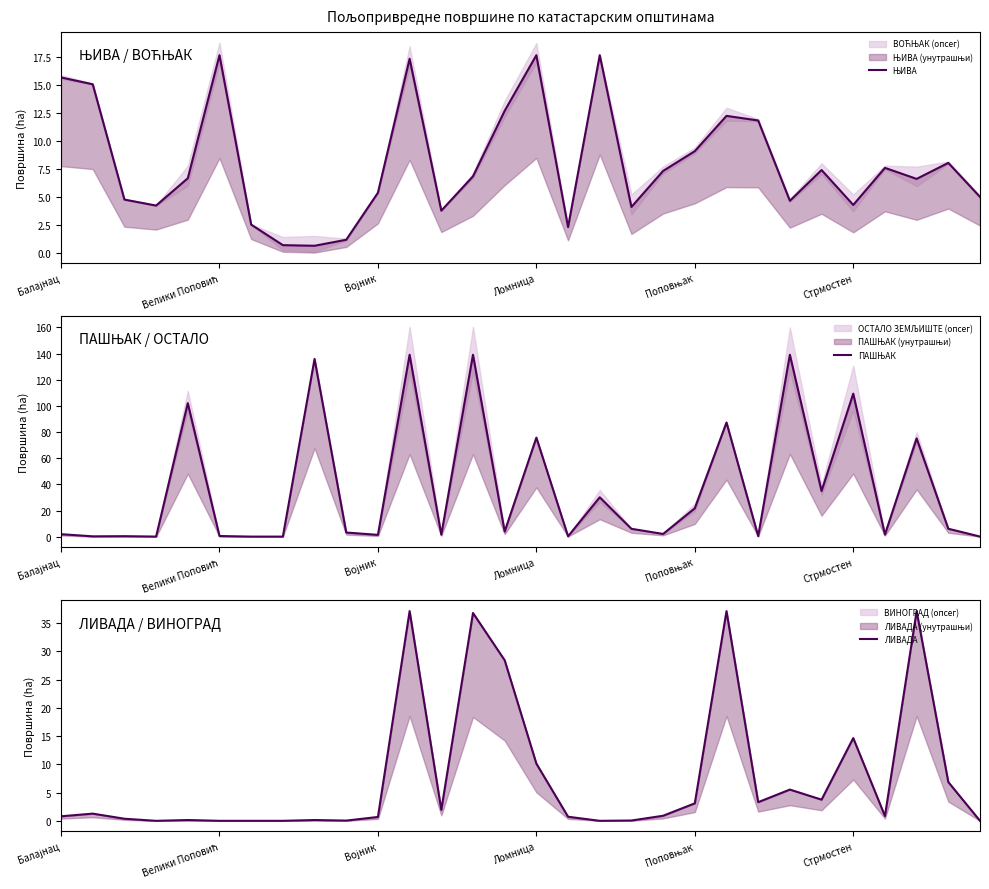

Rank the series by their maximum value, from lowest to highest.

ЊИВА, ЛИВАДА, ПАШЊАК